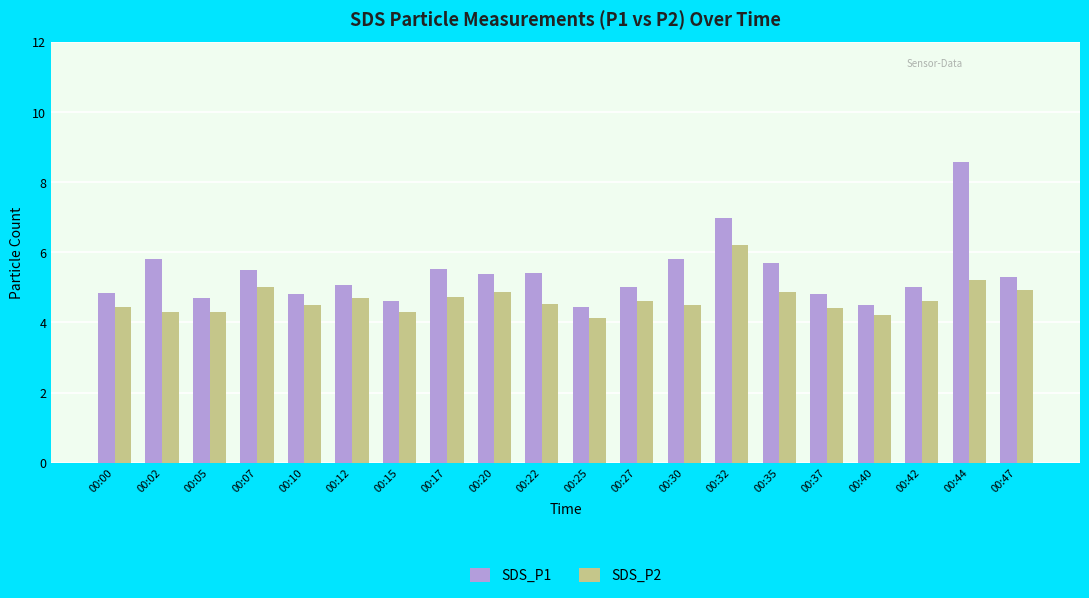

How many bars are there in each group?

2